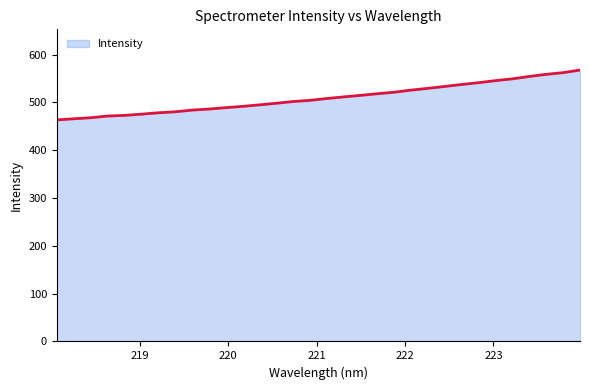

What is the difference between the maximum and minimum values?

104.3